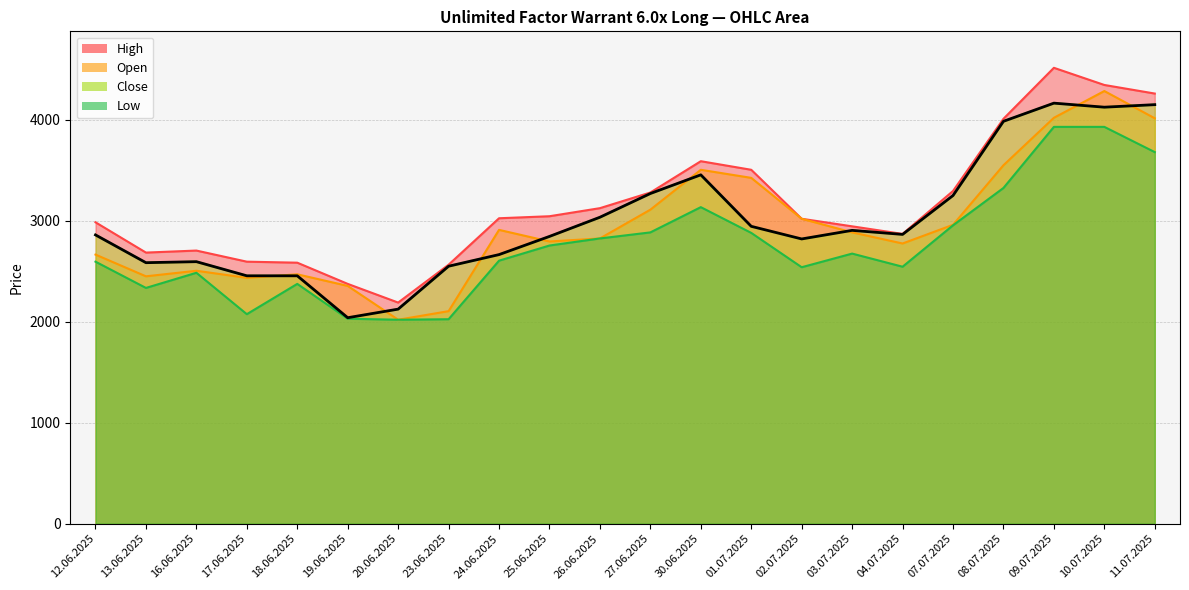

What is the difference between the second highest and second lowest values in the Close series?

2025